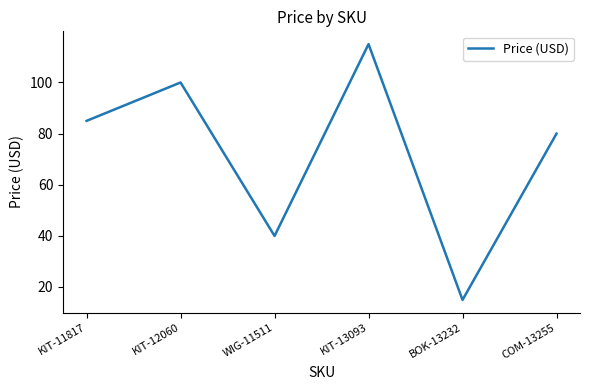

Between KIT-11817 and KIT-12060, which is larger?

KIT-12060